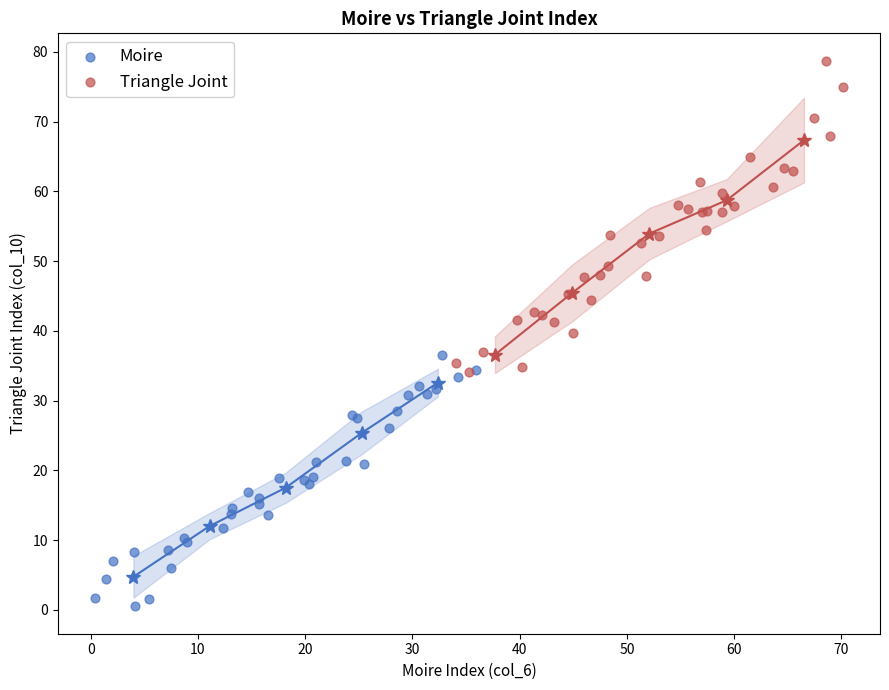

Which series reaches the minimum Y coordinate?

Moire